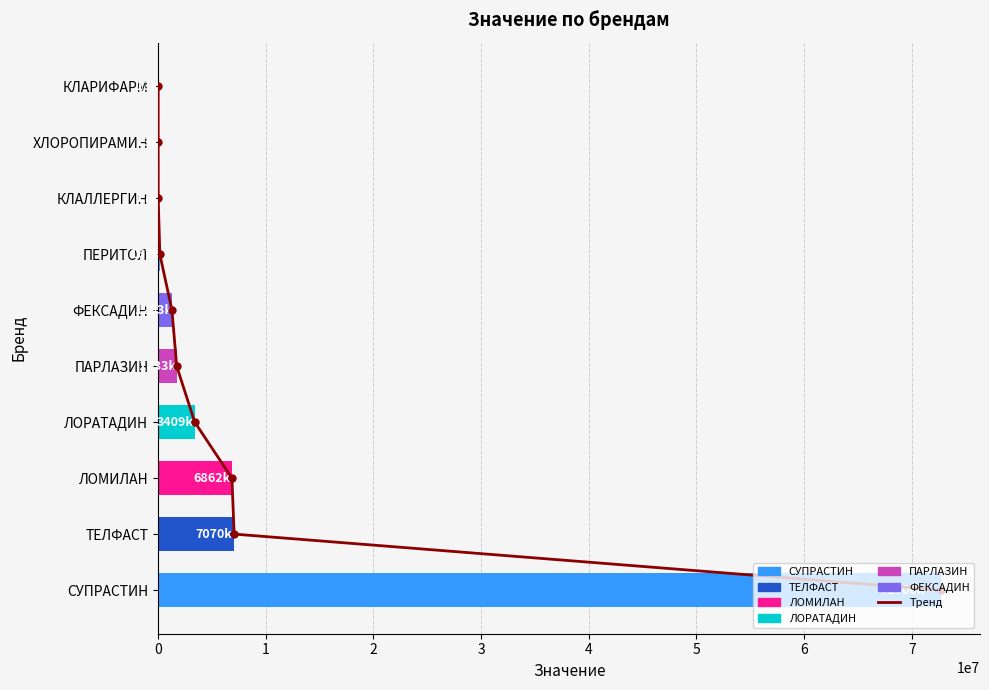

Does the chart contain any negative values?

No